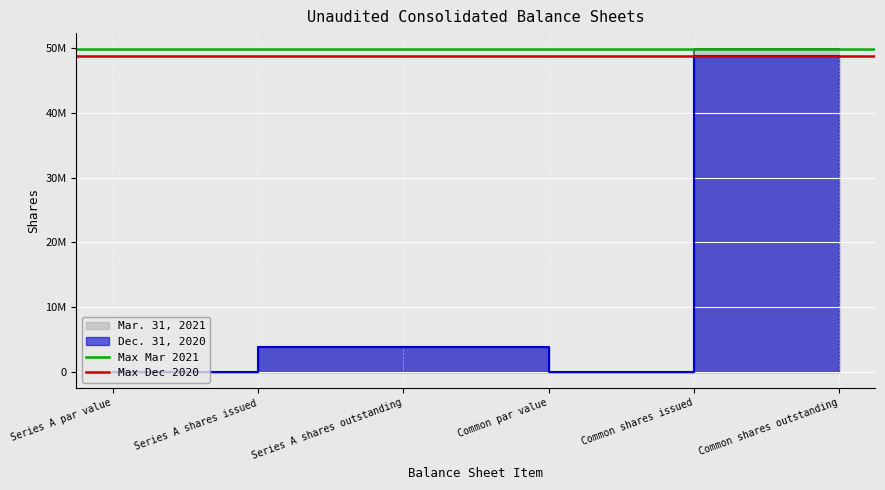

Between Series A shares issued and Series A par value, which is larger?

Series A shares issued